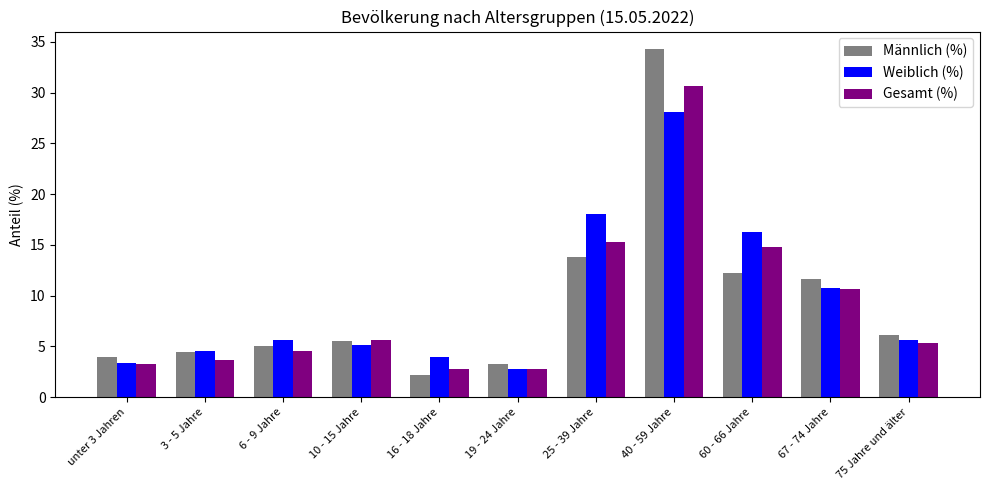

At which label does Weiblich (%) first exceed 5?

6 - 9 Jahre